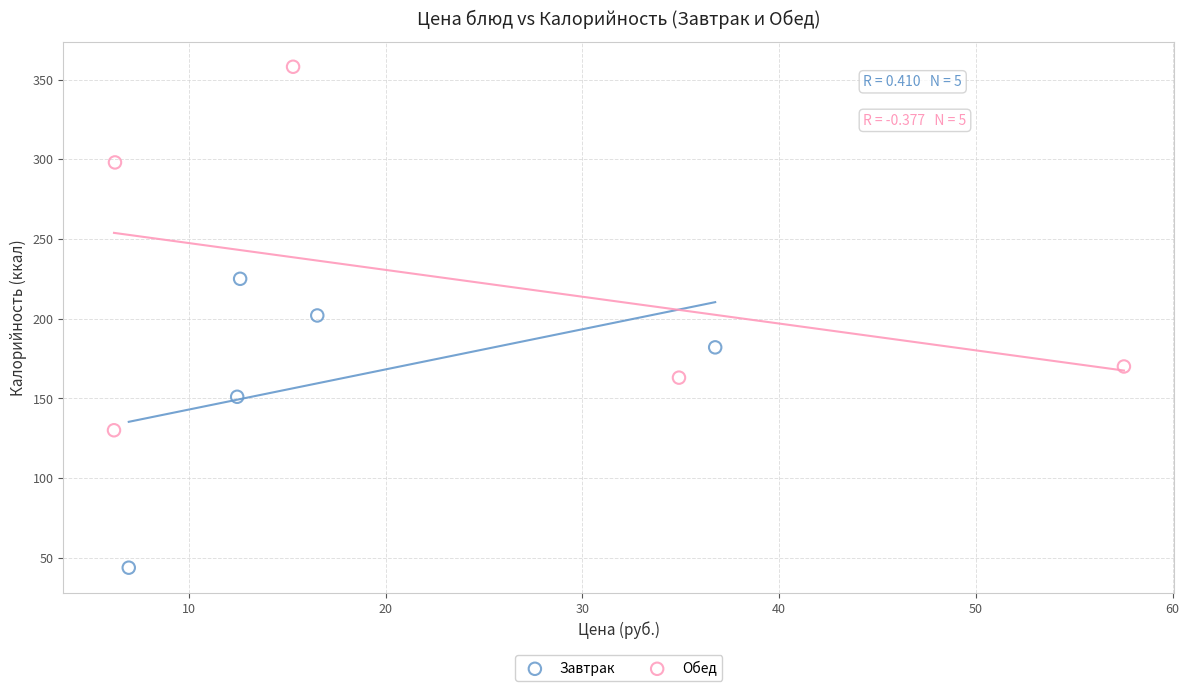

Which series has the largest Y range (max minus min)?

Обед